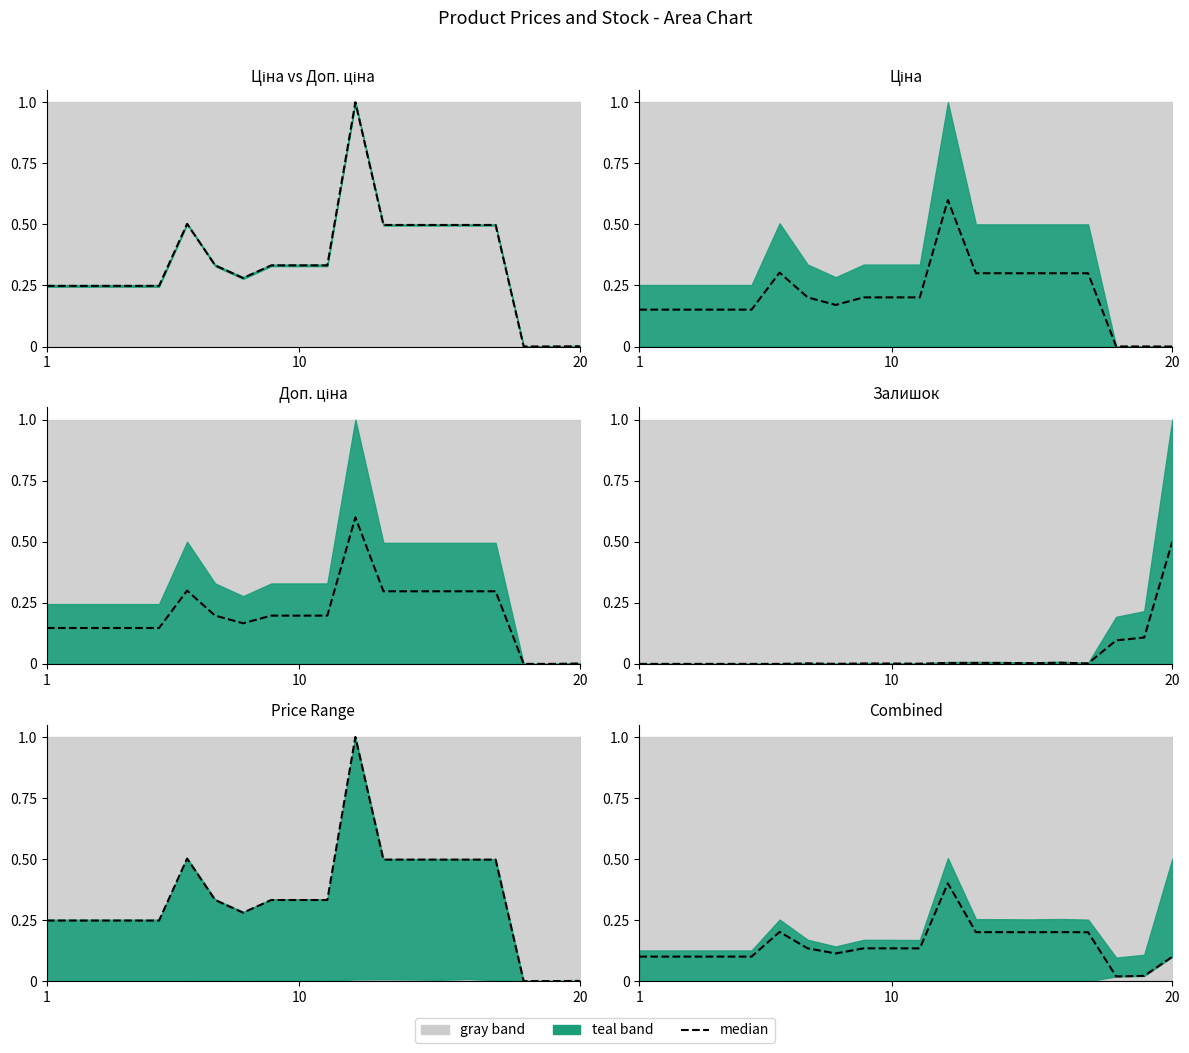

What is the value of the 5th point from the left?

0.1